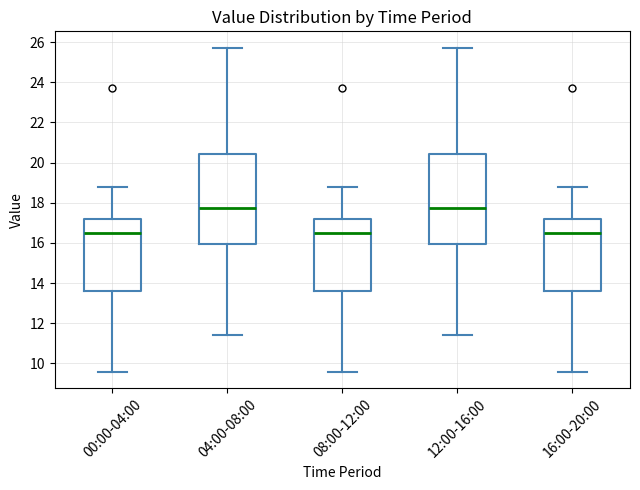

Reading left to right, read every box against the y-axis: the position of its median line, the range the box covers, and the ends of its whiskers. The values are not printed on the chart, so give them approximately, as read against the axis.

00:00-04:00: median 16.4, box 13.6 to 17.2, whiskers 9.6 to 18.8
04:00-08:00: median 17.8, box 16.0 to 20.4, whiskers 11.4 to 25.8
08:00-12:00: median 16.4, box 13.6 to 17.2, whiskers 9.6 to 18.8
12:00-16:00: median 17.8, box 16.0 to 20.4, whiskers 11.4 to 25.8
16:00-20:00: median 16.4, box 13.6 to 17.2, whiskers 9.6 to 18.8